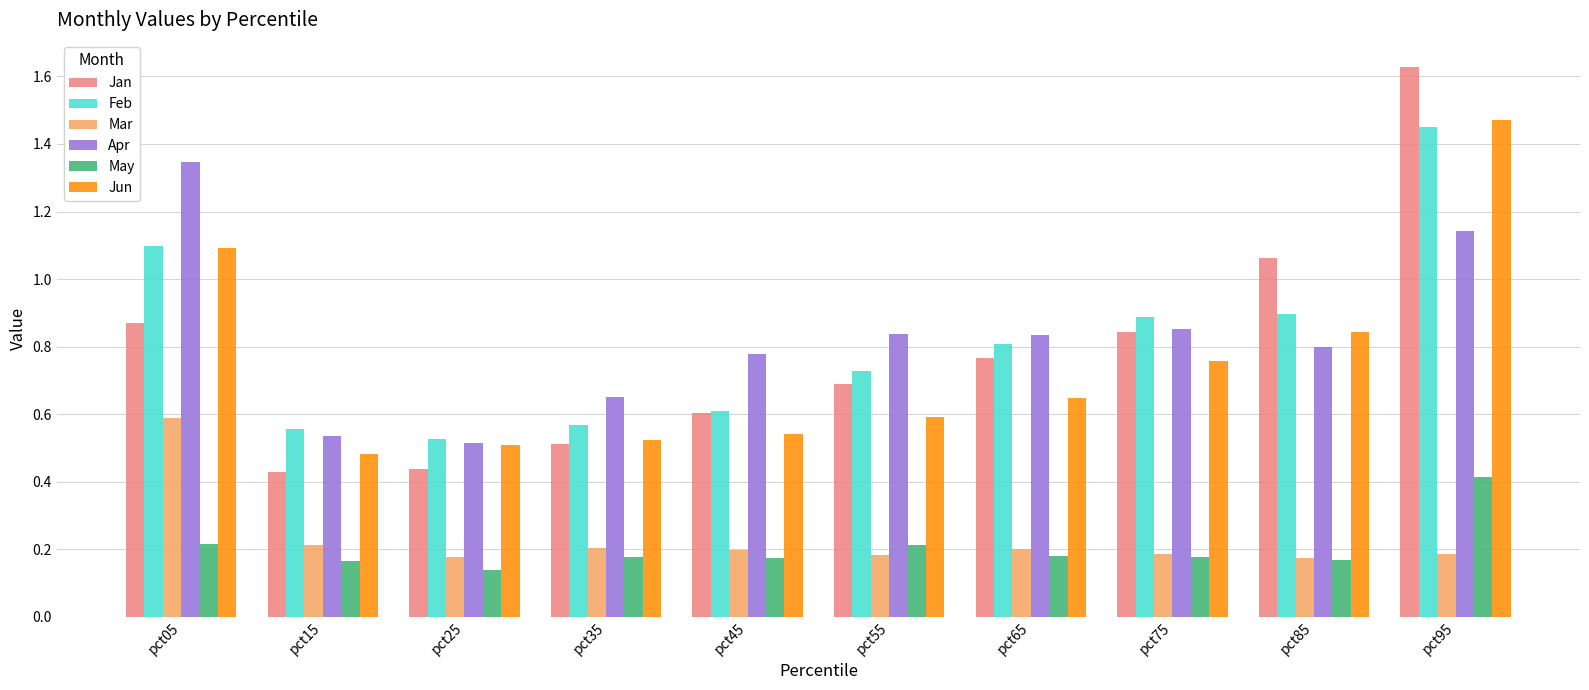

What are all the series names shown in the legend?

Jan, Feb, Mar, Apr, May, Jun